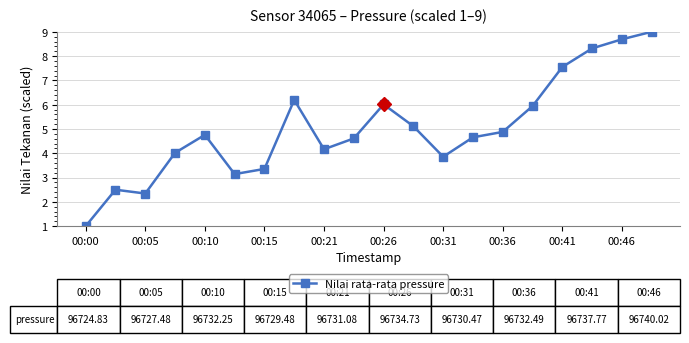

What is the value of the 15th point from the left?

4.9